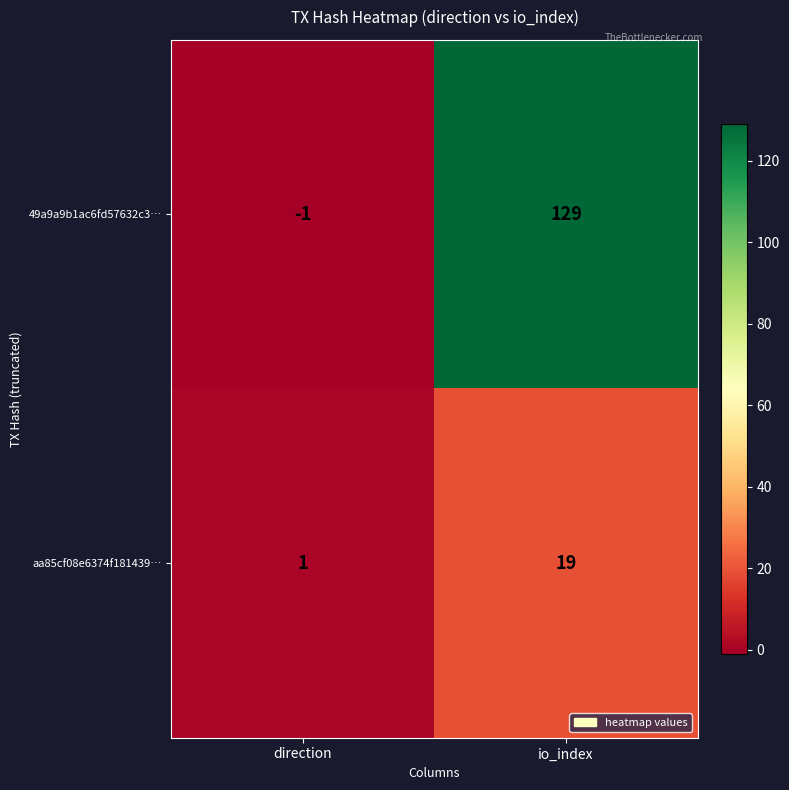

At which label is 49a9a9b1ac6fd57632c3… closest to 64?

direction